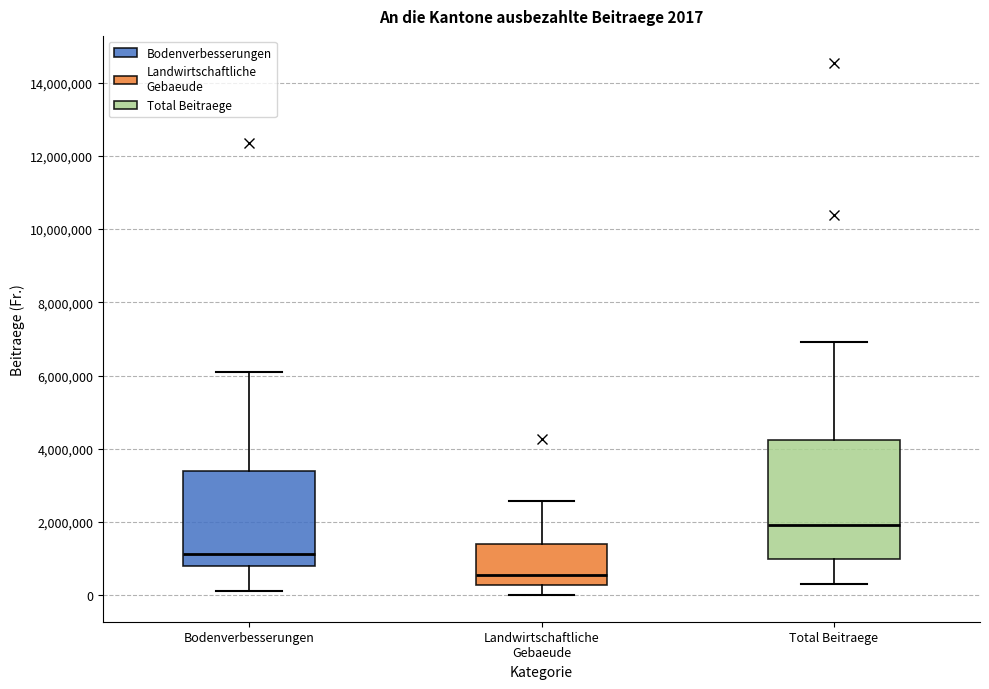

Comparing the boxes themselves (not the whiskers), which one is the tallest?

Total Beitraege